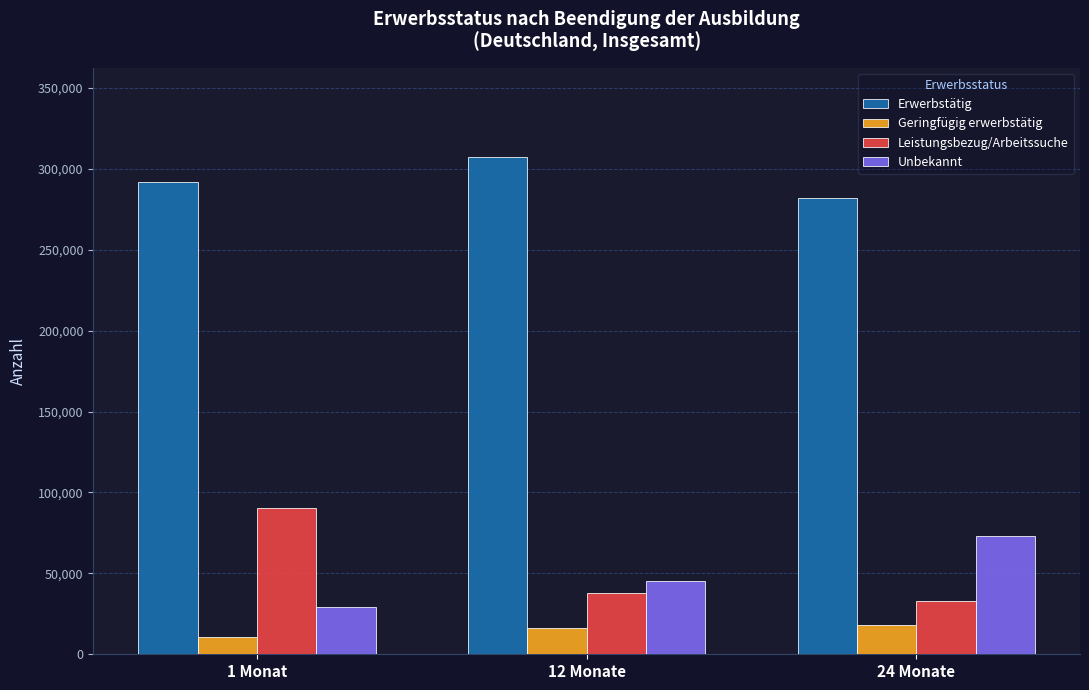

How many bars are there in total?

12